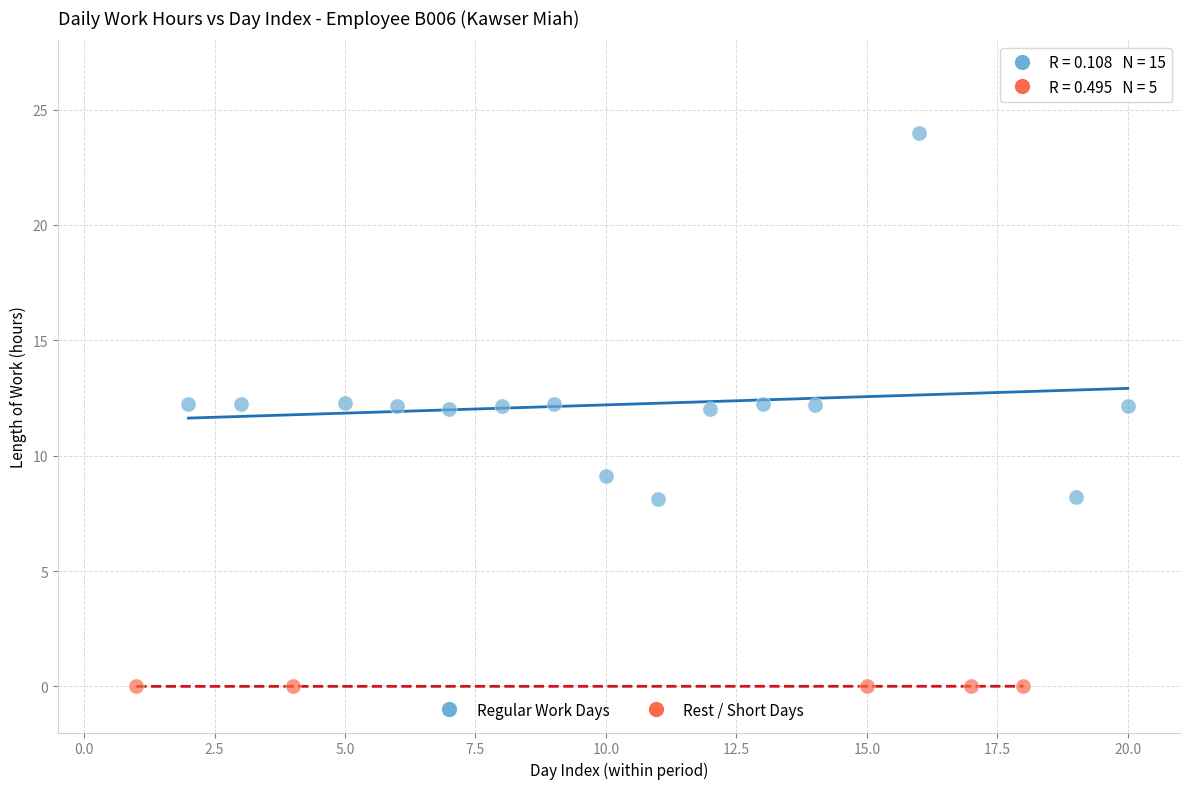

What are all the series names shown in the legend?

Regular Work Days, Rest / Short Days